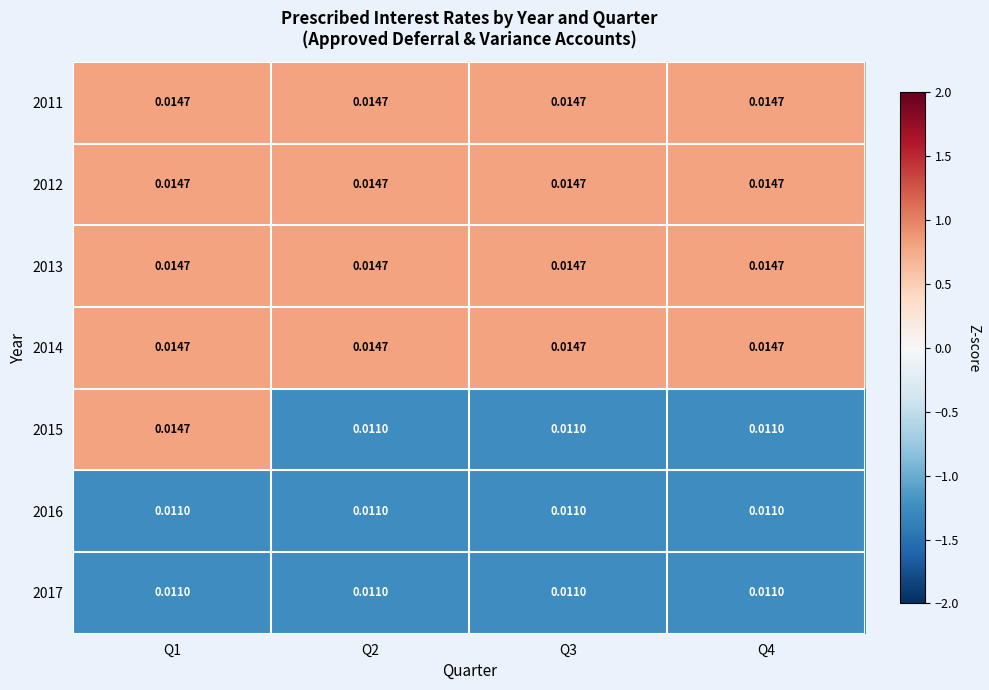

Is the value of 2015 at Q2 greater than the value of 2011 at Q4?

No